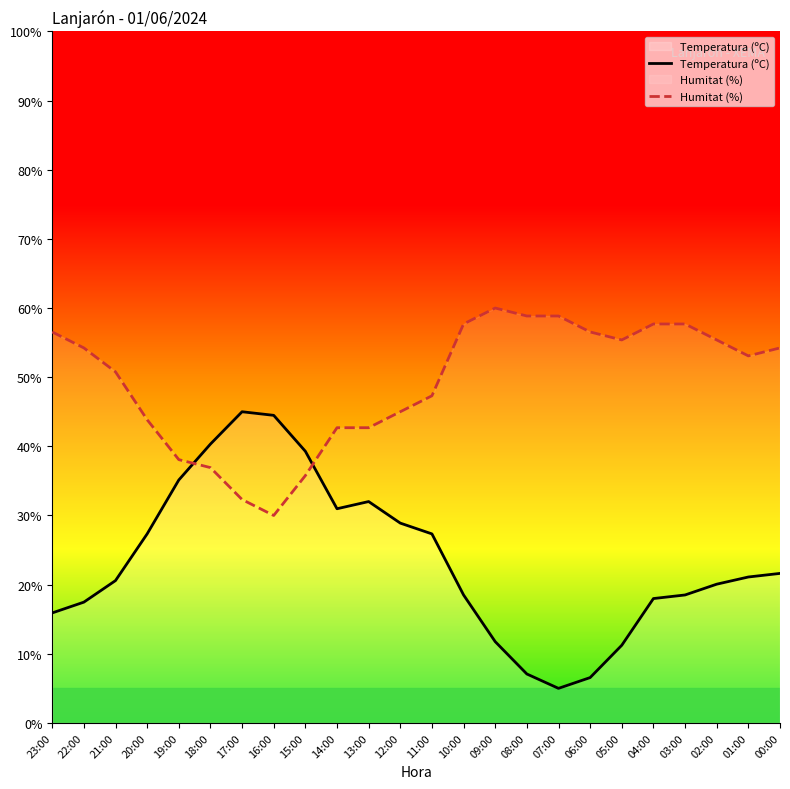

True or false: Temperatura (ºC) has a value of 40.3 at 18:00.

True